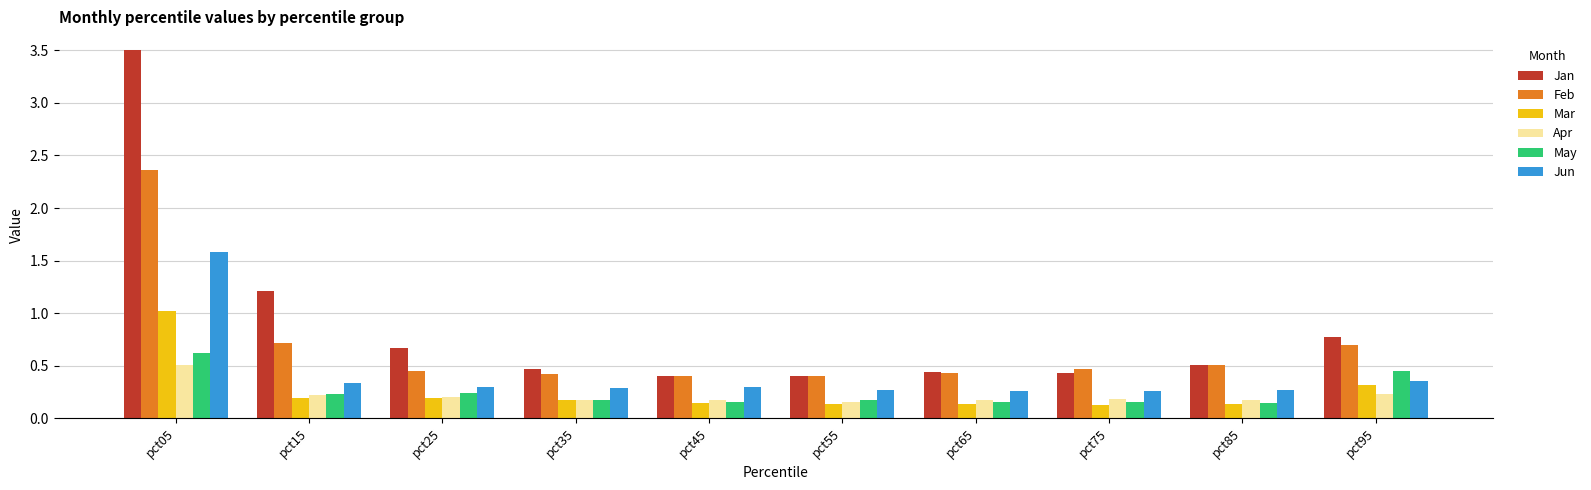

Rank the series at pct95 from highest to lowest value.

Jan, Feb, May, Jun, Mar, Apr